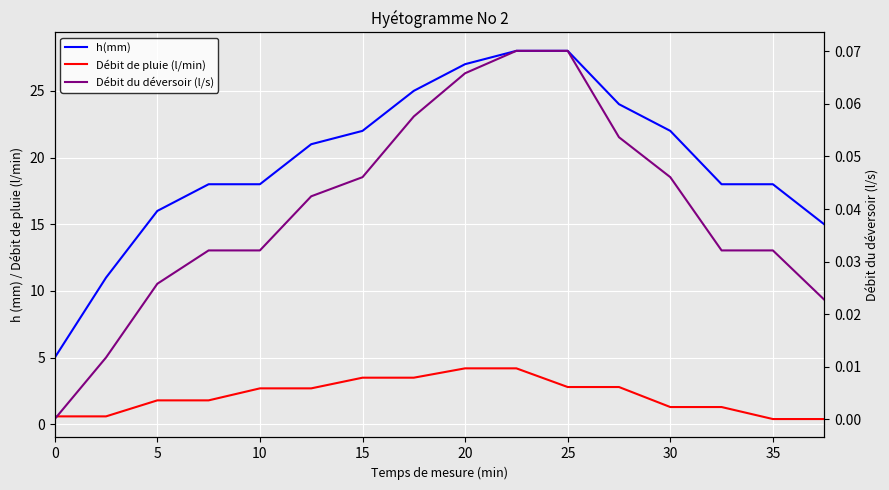

How many lines are shown in the chart?

3